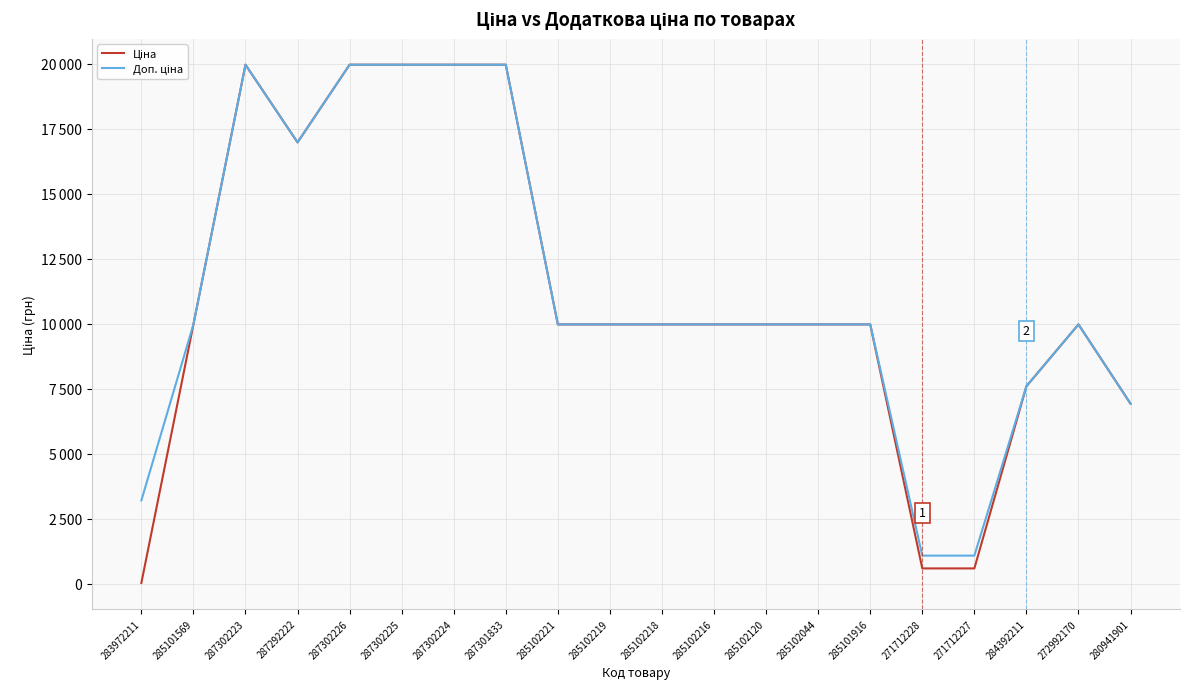

Is this an area chart (filled region under the line)?

No